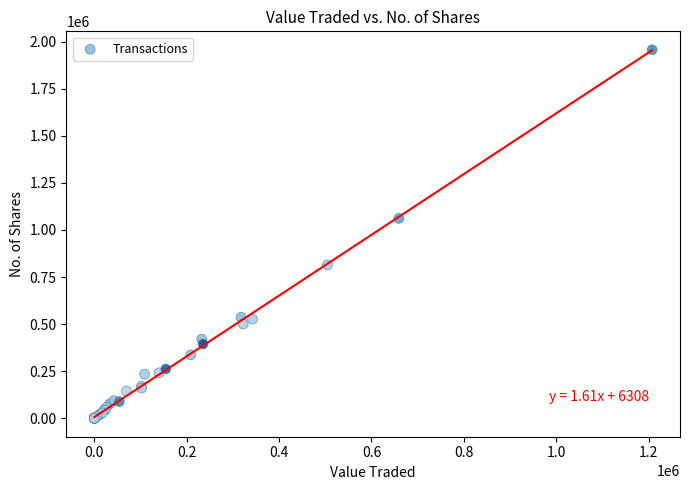

What Y value in the scatter plot is closest to 978362?

1061344